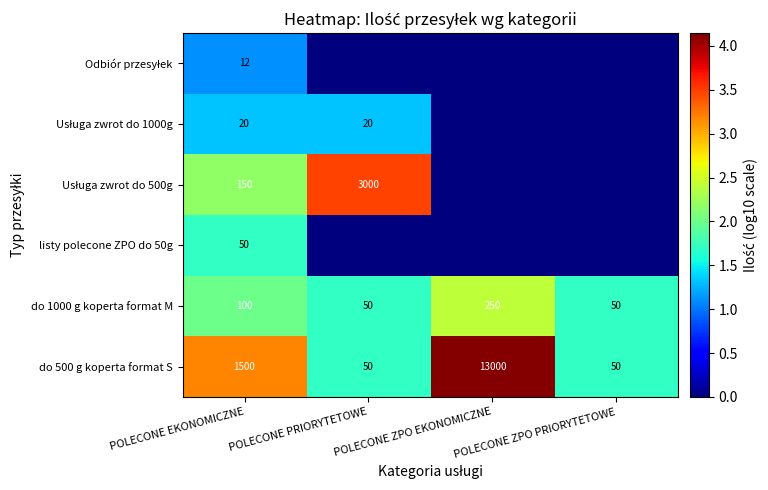

True or false: do 1000 g koperta format M has a value of 100 at POLECONE EKONOMICZNE.

True